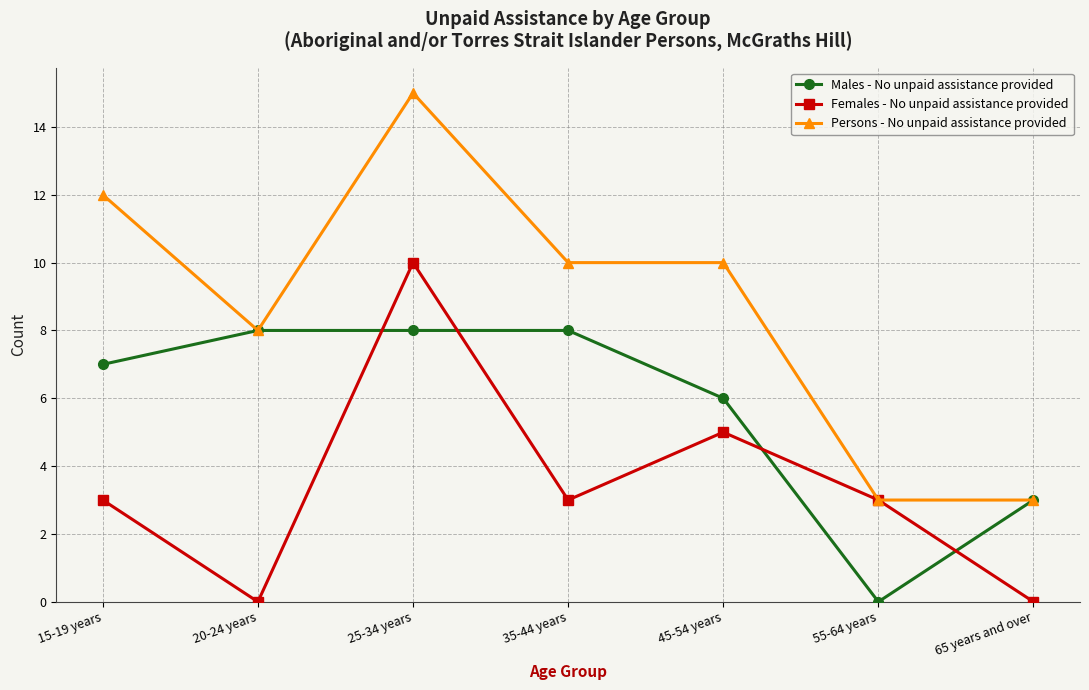

Which series has the widest spread of values?

Persons - No unpaid assistance provided